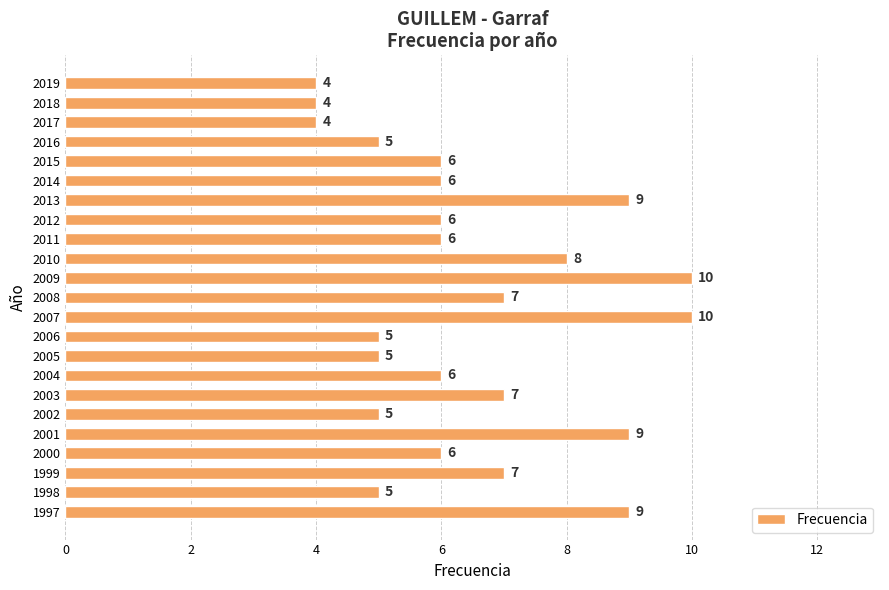

The chart shows a value of 6 at 2017. True or false?

False